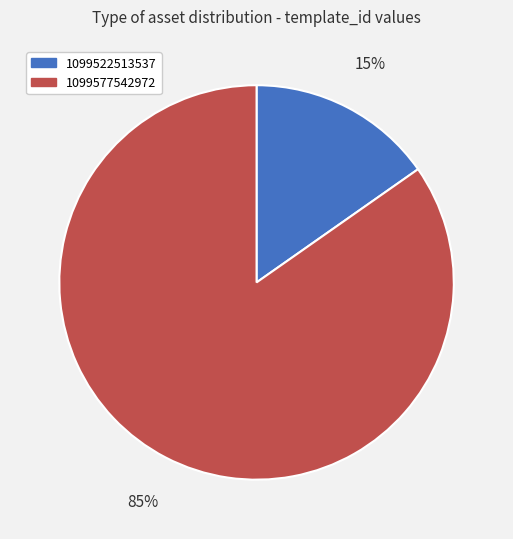

What is the largest slice in the pie chart?

1099577542972